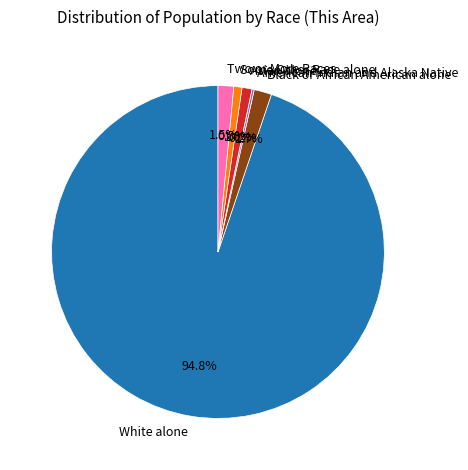

Does White alone represent more than half of the total?

Yes